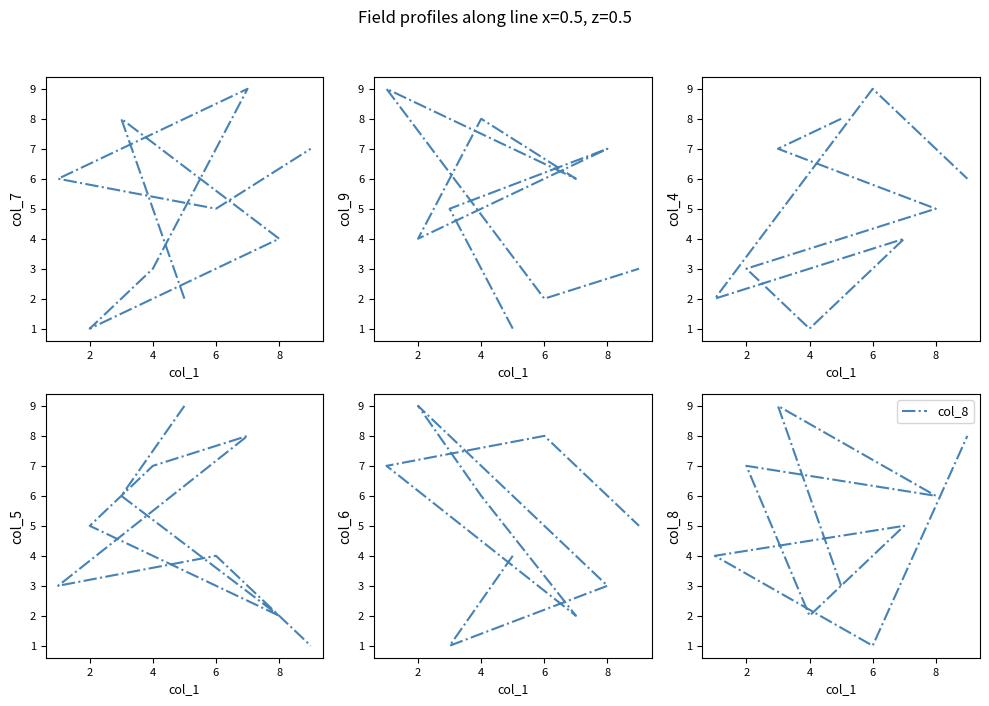

How many lines are shown in the chart?

6